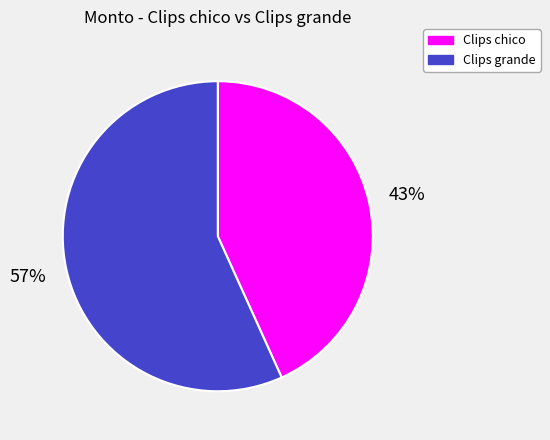

To the nearest percent, what is the average slice percentage?

50%